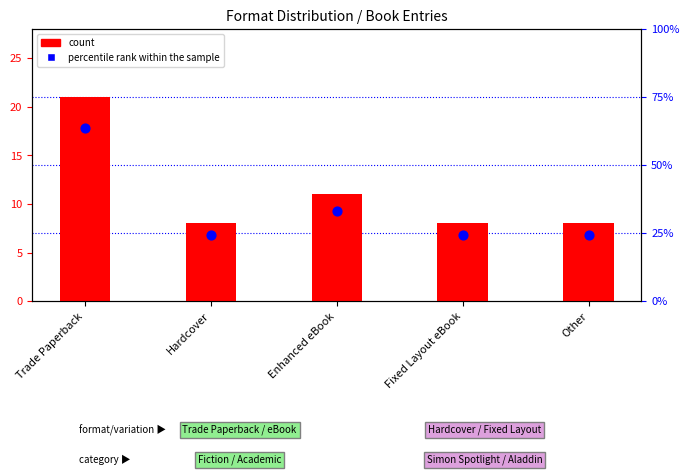

At which category is the sum across all series the highest?

Trade Paperback